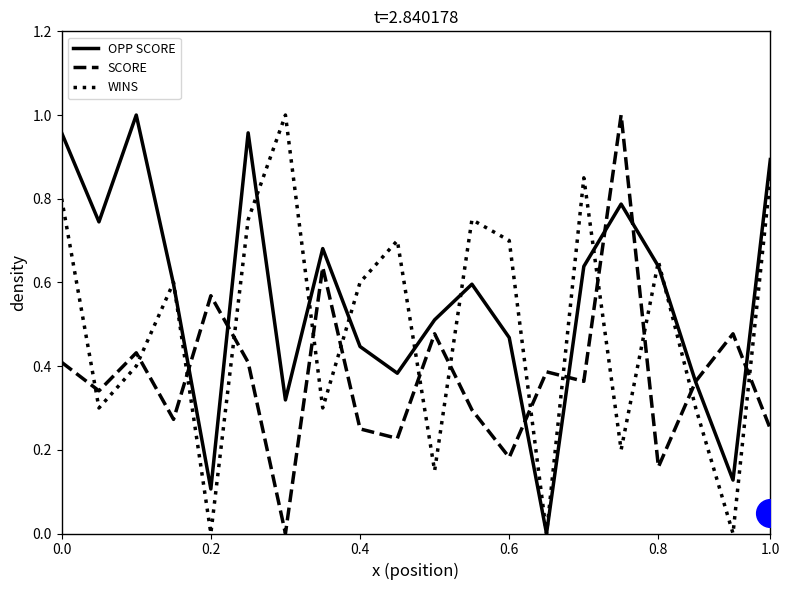

What is the total value across all series at 15?

2.0